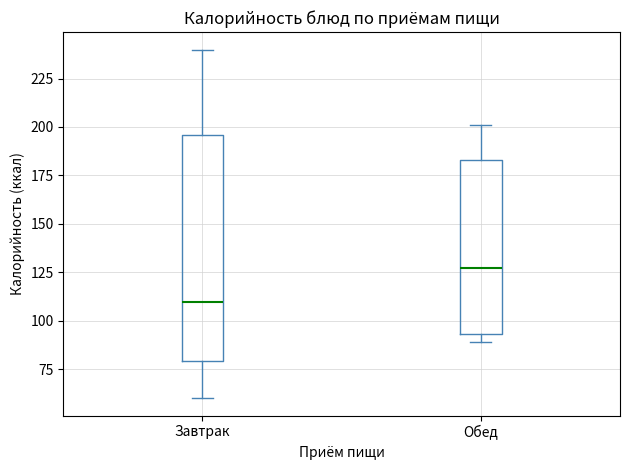

Reading left to right, transcribe this box plot: for each box, give where its median line is, the range the box spans, and where its two whiskers end, as read against the y-axis. The values are not printed on the chart, so give them approximately, as read against the axis.

Завтрак: median 110, box 80 to 195, whiskers 60 to 240
Обед: median 125, box 95 to 185, whiskers 90 to 200